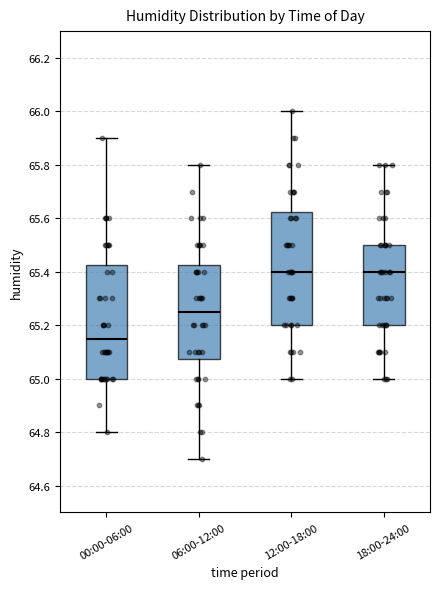

Reading left to right, read every box against the y-axis: the position of its median line, the range the box covers, and the ends of its whiskers. The values are not printed on the chart, so give them approximately, as read against the axis.

00:00-06:00: median 65.16, box 65.00 to 65.42, whiskers 64.80 to 65.90
06:00-12:00: median 65.26, box 65.08 to 65.42, whiskers 64.70 to 65.80
12:00-18:00: median 65.40, box 65.20 to 65.62, whiskers 65.00 to 66.00
18:00-24:00: median 65.40, box 65.20 to 65.50, whiskers 65.00 to 65.80